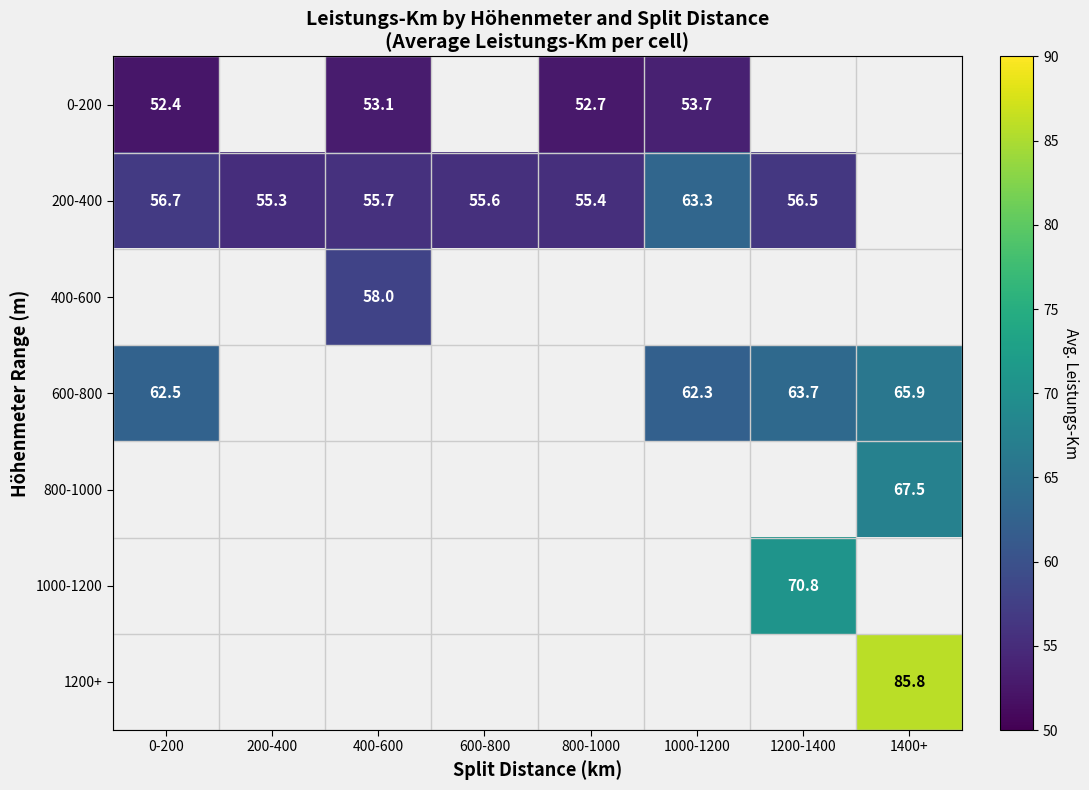

List the series in order of their peak value, highest first.

200-400, 400-600, 600-800, 800-1000, 1000-1200, 1200+, 0-200